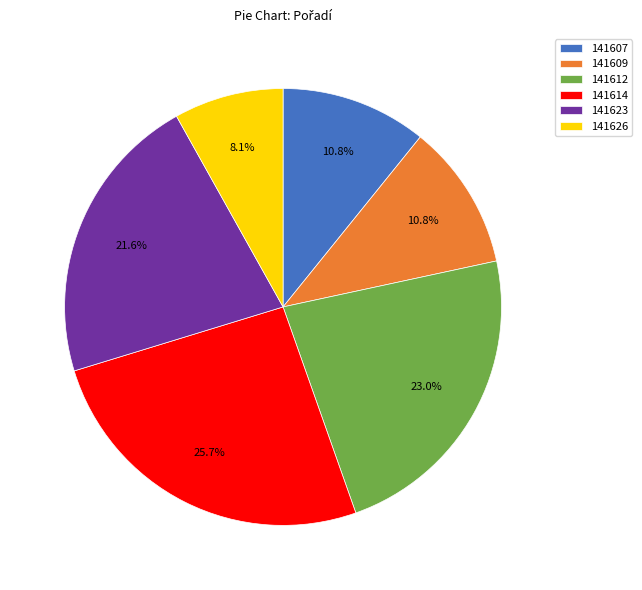

Combined, what portion of the pie is 141607 and 141609?

21.6%